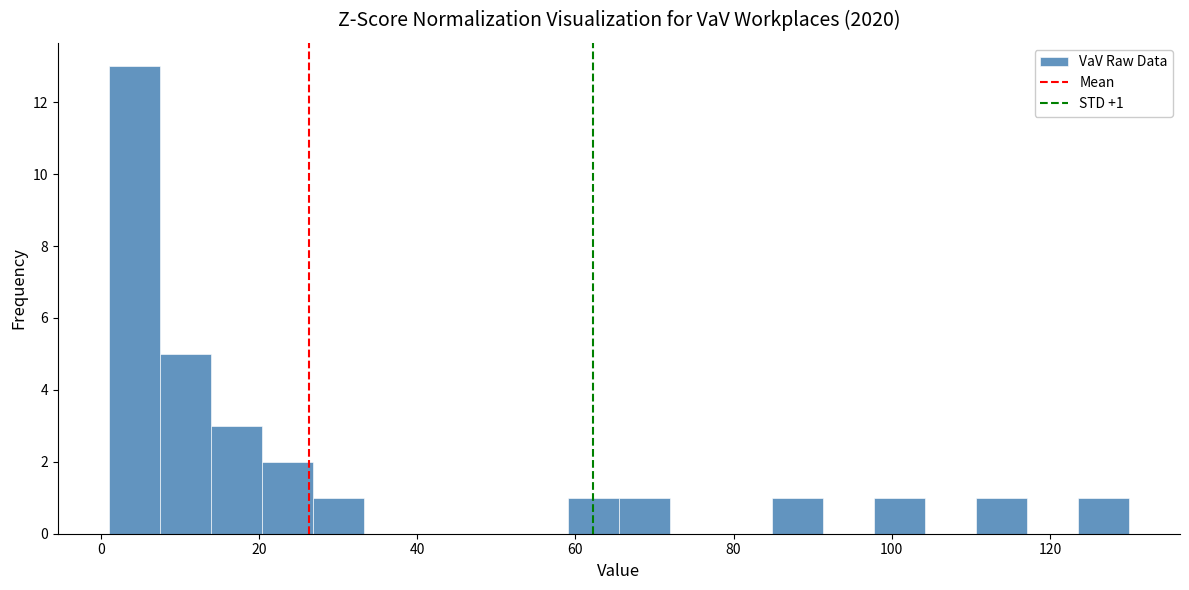

Around what value on the x-axis is the tallest bar? Give the approximate position of its centre, as read against the axis.

4